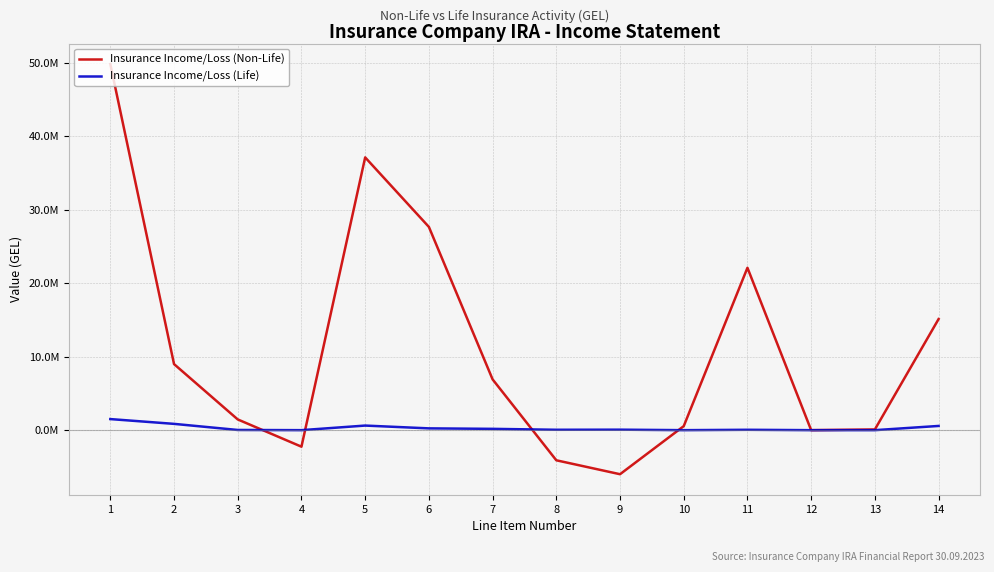

How many times do Insurance Income/Loss (Life) and Insurance Income/Loss (Non-Life) cross each other?

4